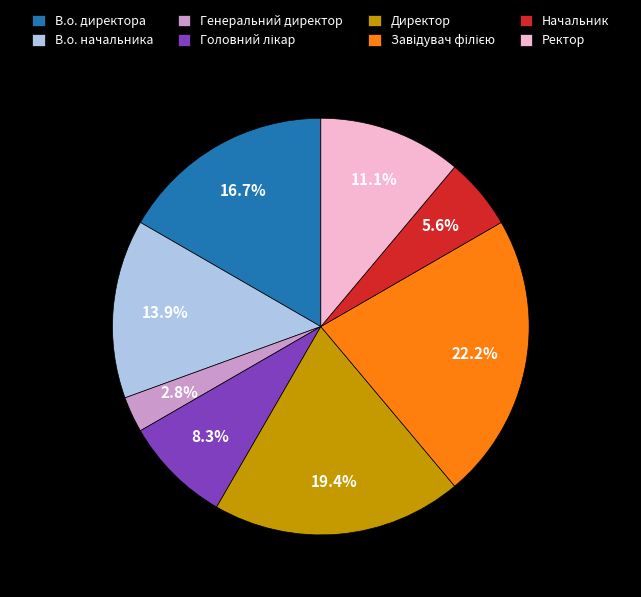

Which slice is the smallest?

Генеральний директор